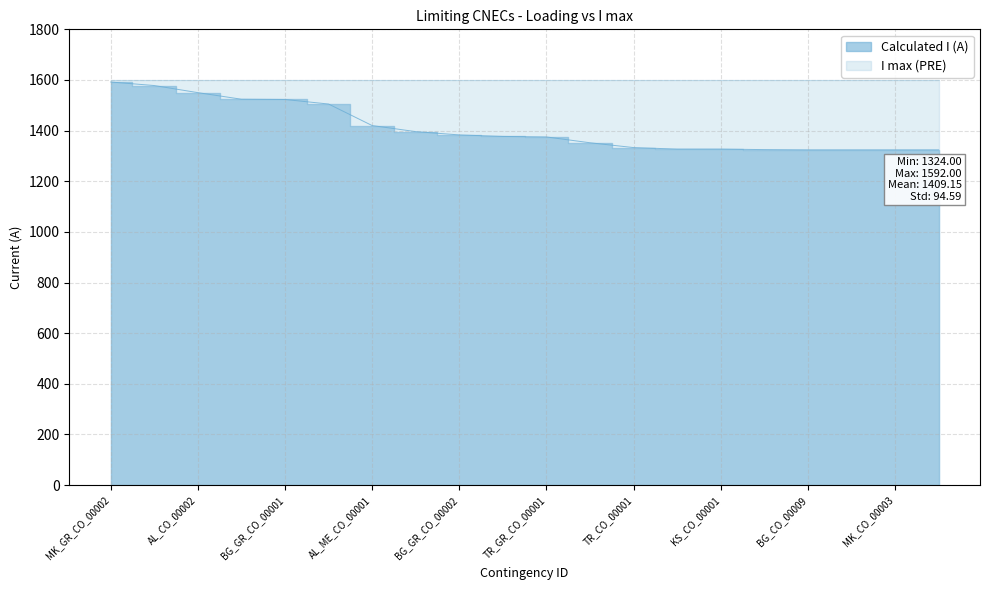

Which category has the lowest value across all series?

BG_CO_00009